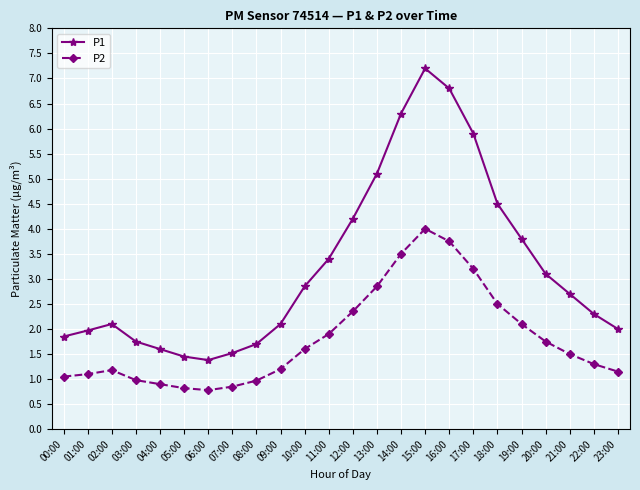

What is the approximate value of P2 at 14:00?

3.5